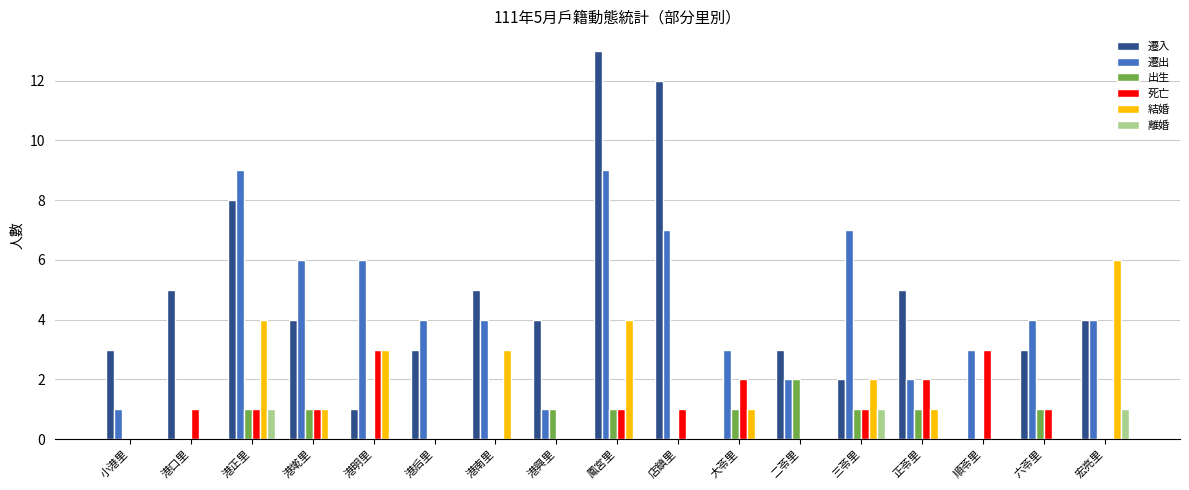

What is the approximate value of 遷出 at 二苓里?

2